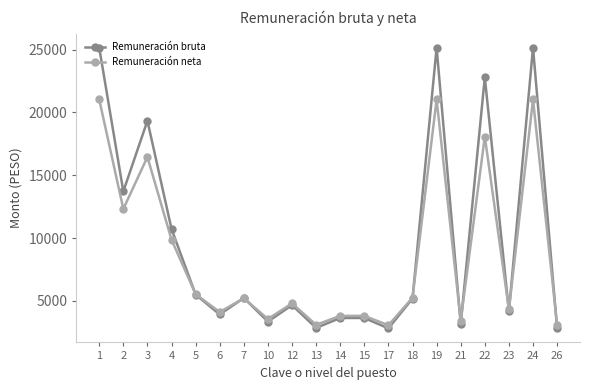

Which series has the widest spread of values?

Remuneración bruta